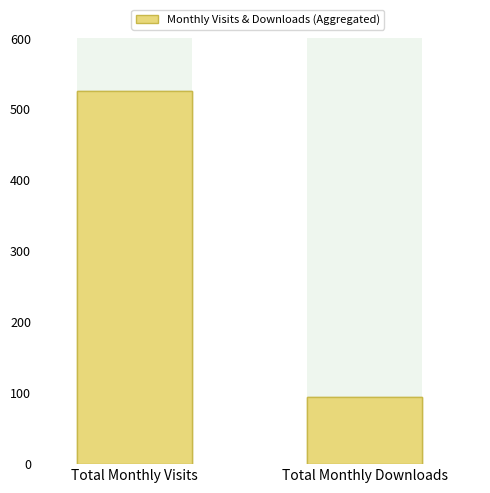

List the labels in order of value, smallest first.

Total Monthly Downloads, Total Monthly Visits